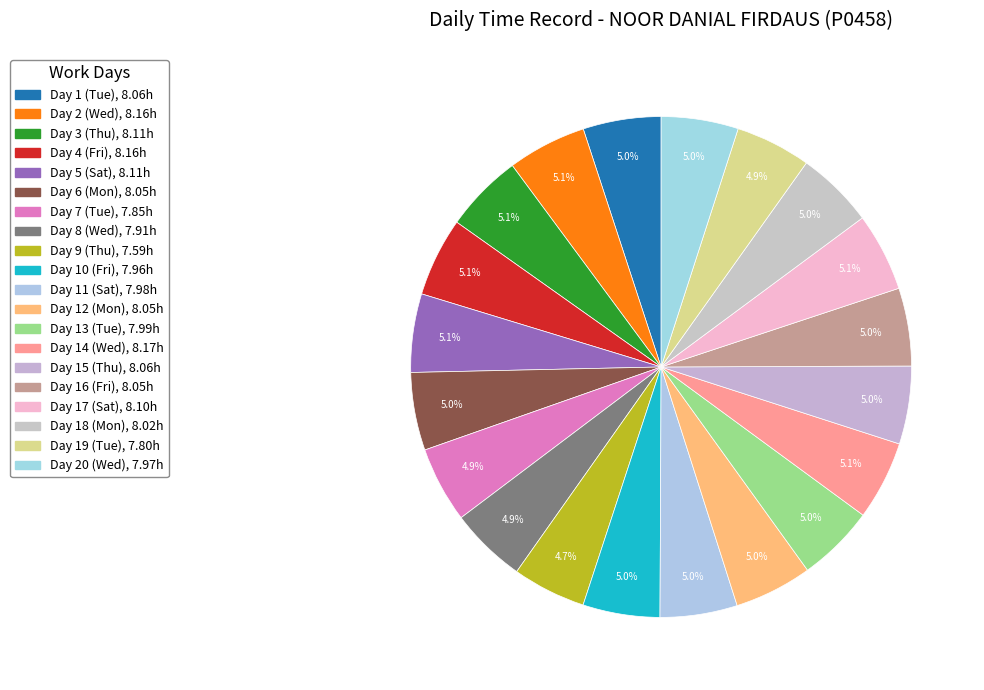

How many slices are in this pie chart?

20